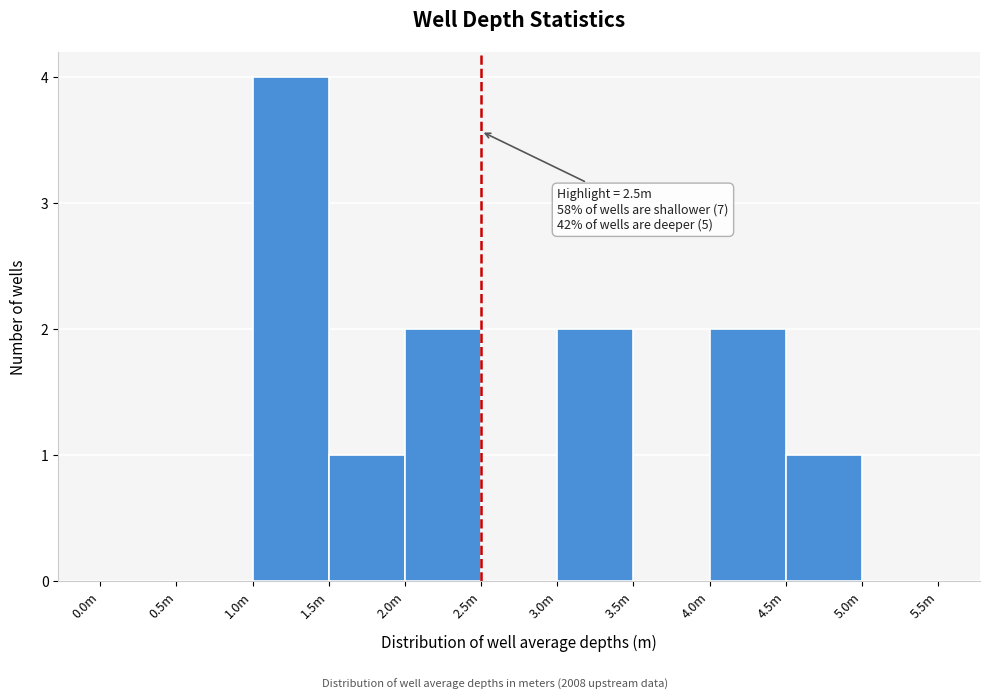

Reading right to left, what are all the values shown in this chart?

5.0m=0	4.5m=1	4.0m=2	3.5m=0	3.0m=2	2.5m=0	2.0m=2	1.5m=1	1.0m=4	0.5m=0	0.0m=0